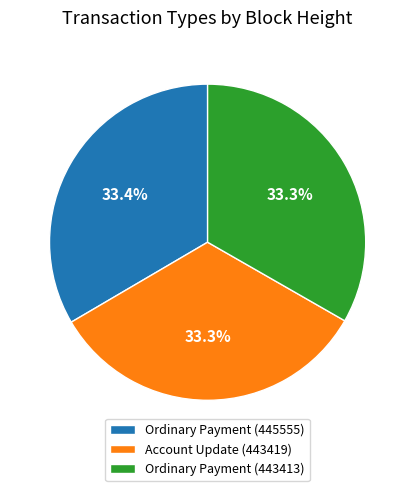

How much of the chart is everything except Ordinary Payment (445555)?

66.6%